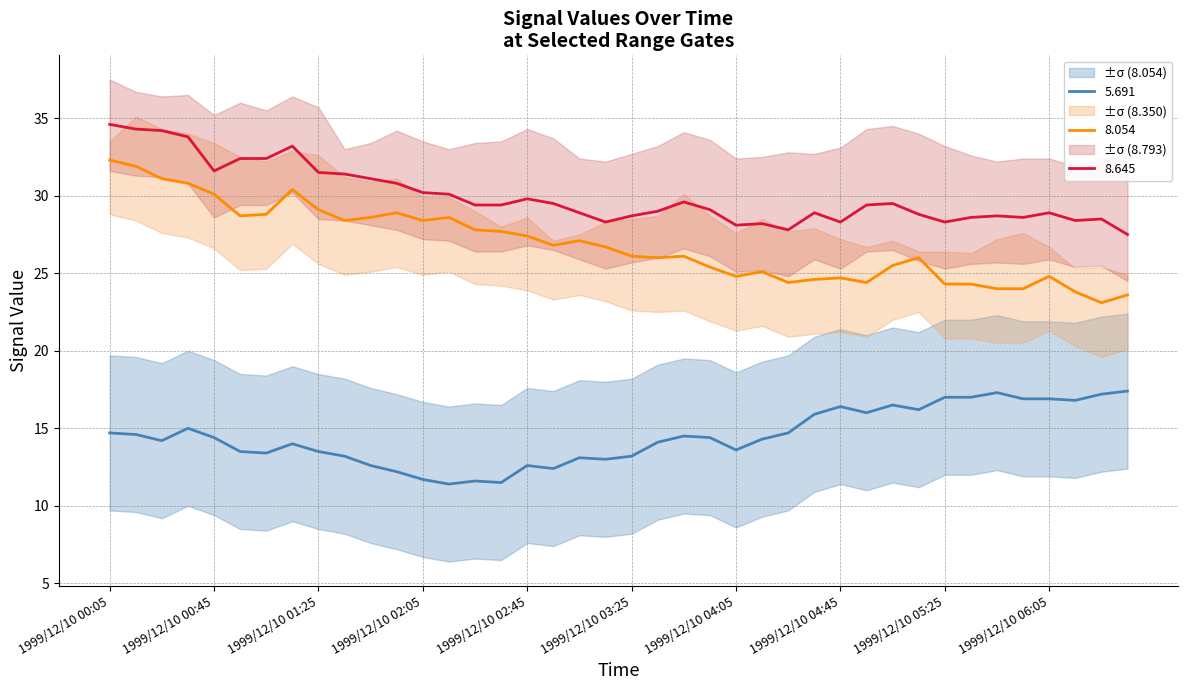

What is the greatest value displayed?

34.6